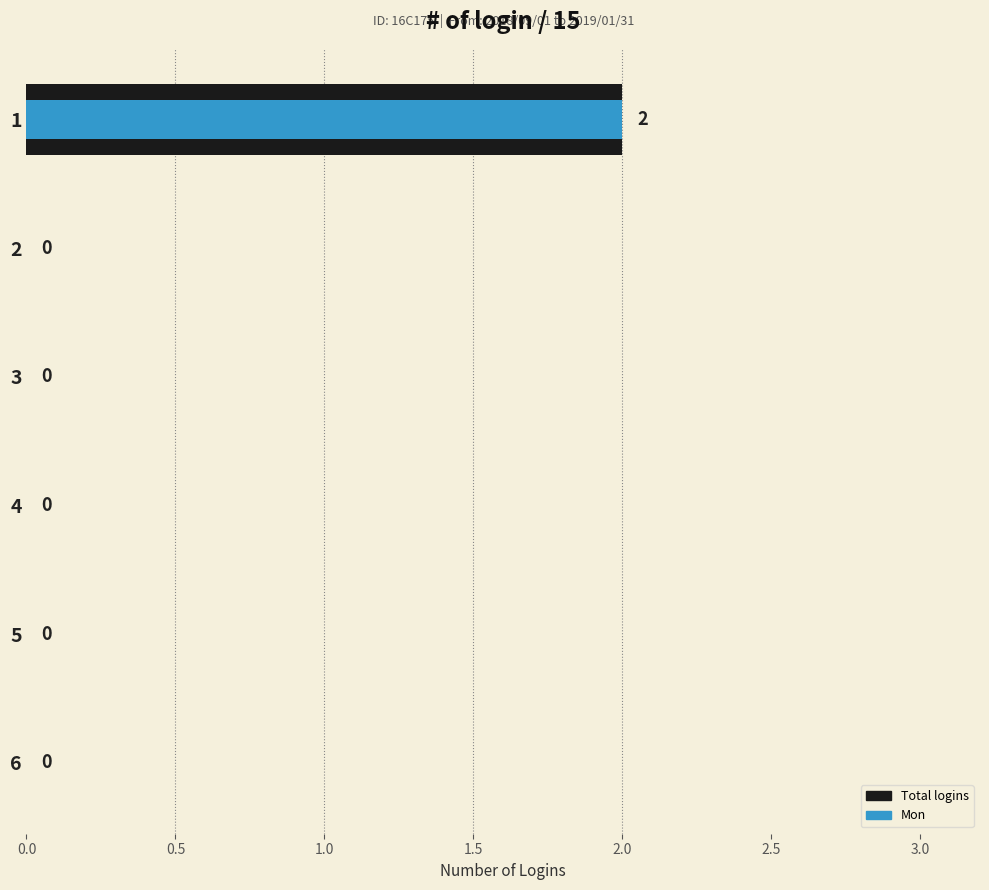

What are all the series names shown in the legend?

Total logins, Mon